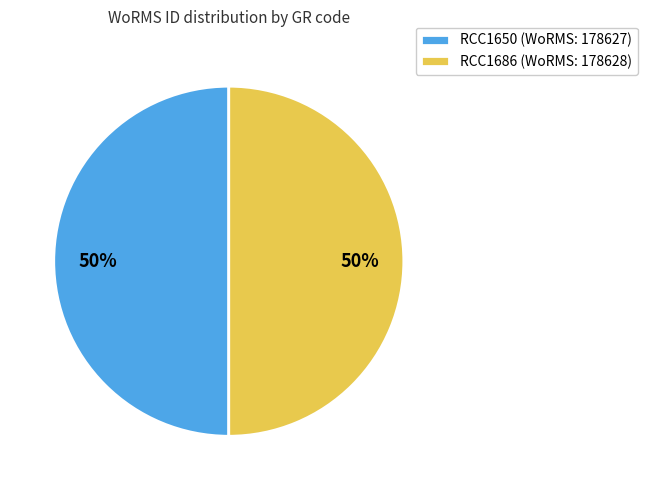

Approximately how many times larger is the value at RCC1686 compared to RCC1650?

1.0